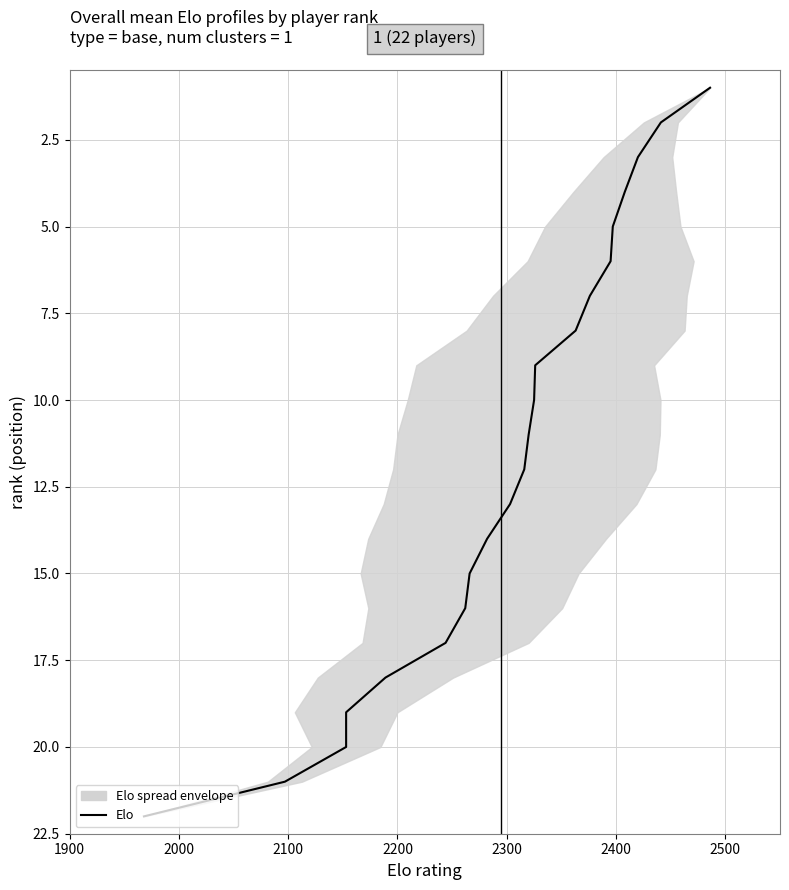

What is the difference between the second highest and minimum values?

20